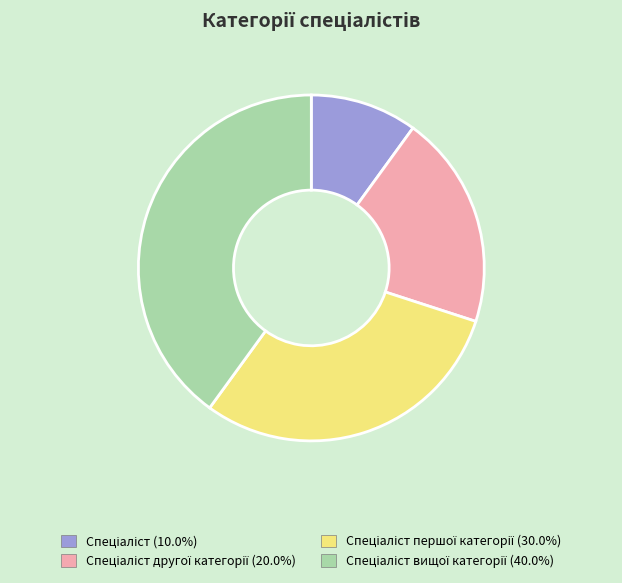

Does any single category account for the majority?

No